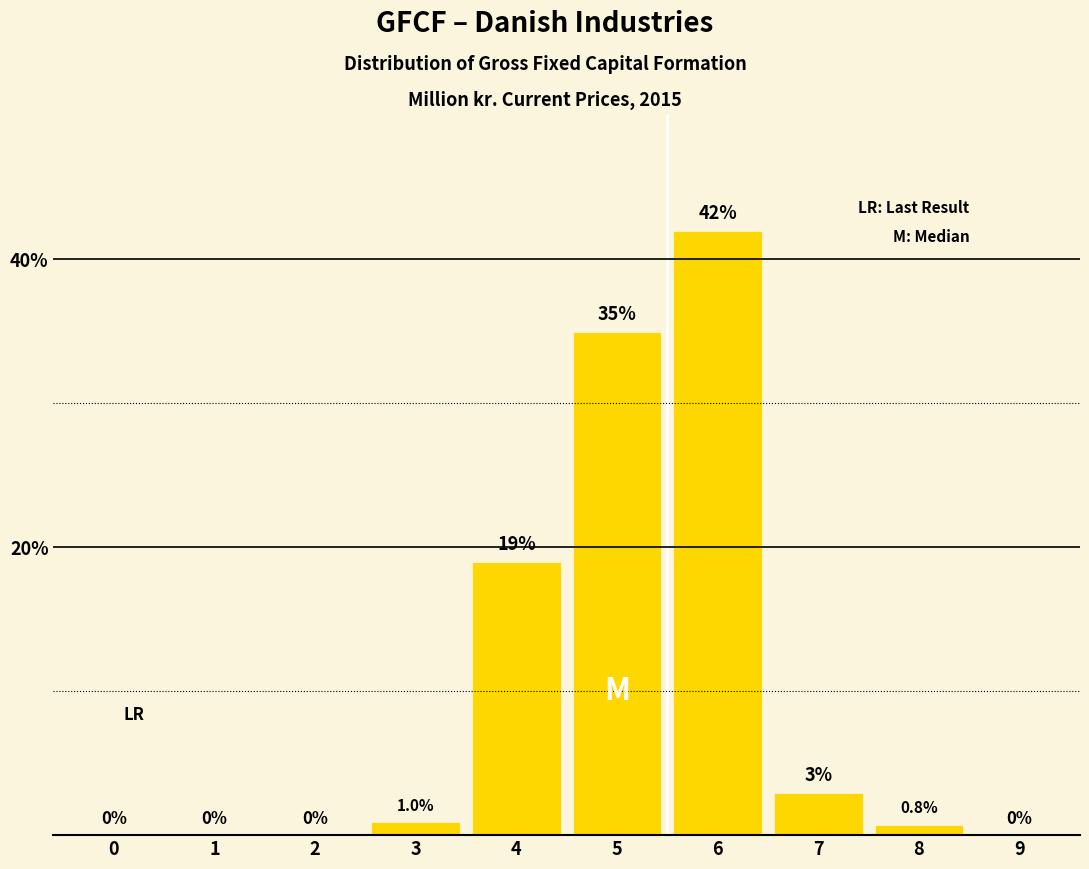

Reading right to left, transcribe all the data shown in this chart.

9=0.0	8=0.8	7=3.0	6=42.0	5=35.0	4=19.0	3=1.0	2=0.0	1=0.0	0=0.0